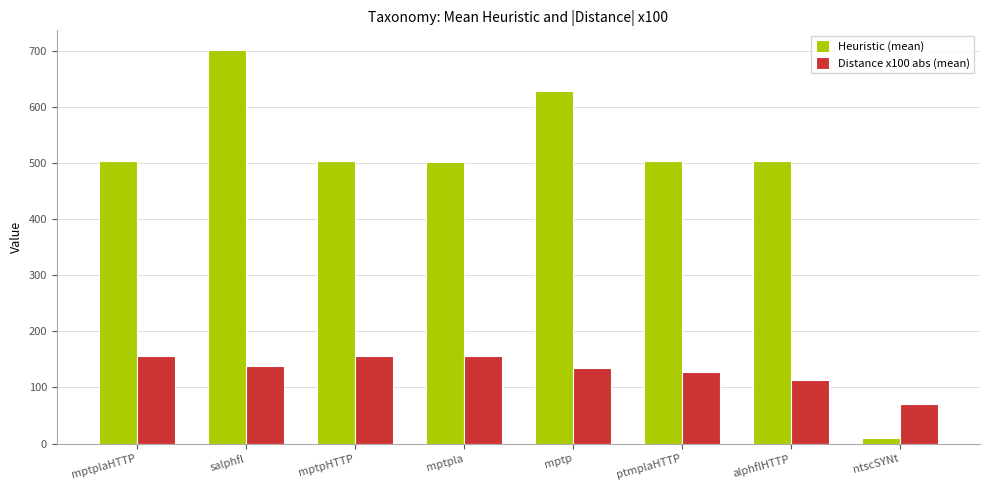

At how many categories does at least one series exceed 450?

7